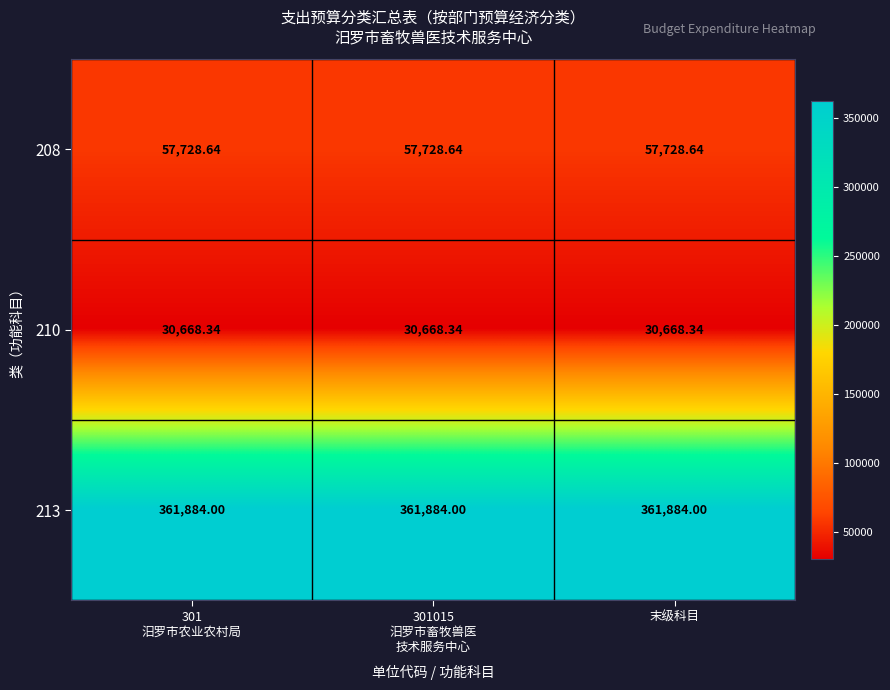

At which category is the sum across all series the highest?

301
汨罗市农业农村局